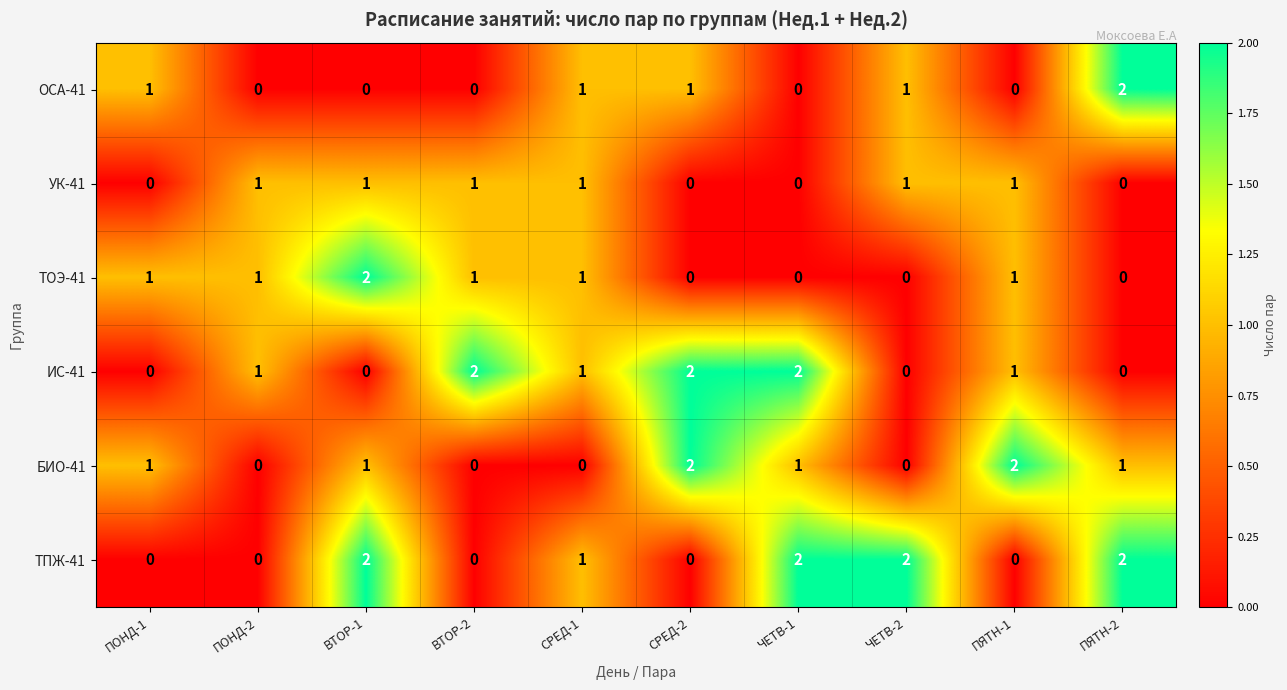

How many categories are shown in the chart?

10